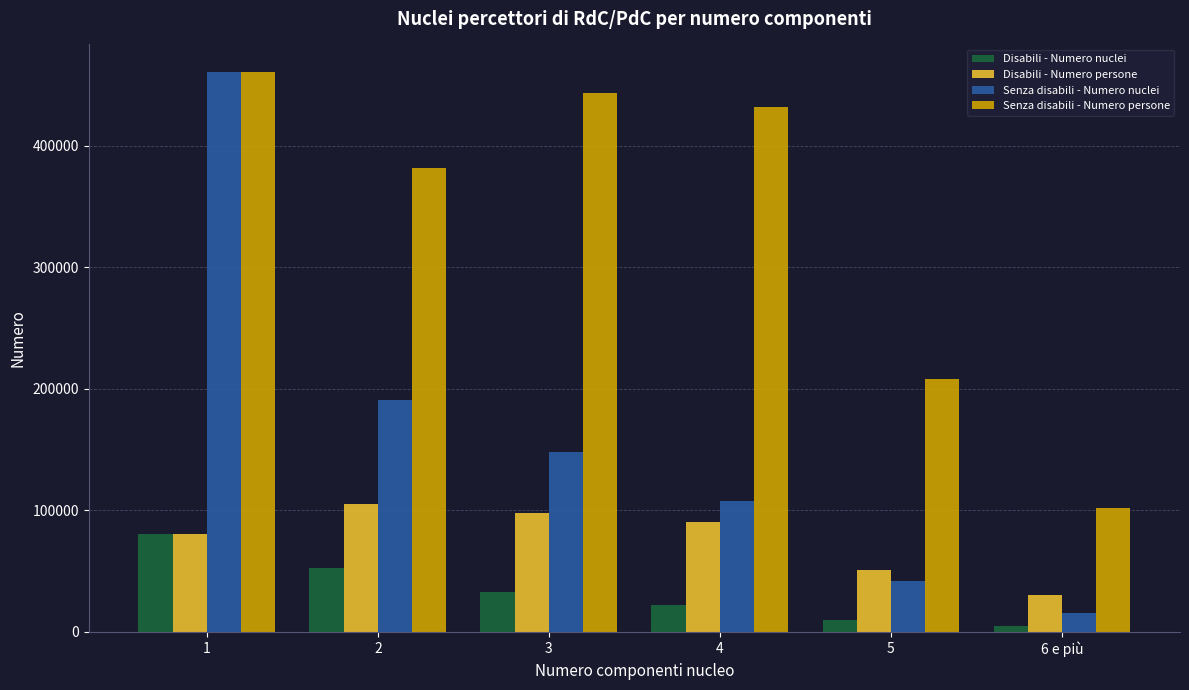

Rank the categories by Senza disabili - Numero persone value from lowest to highest.

6 e più, 5, 2, 4, 3, 1